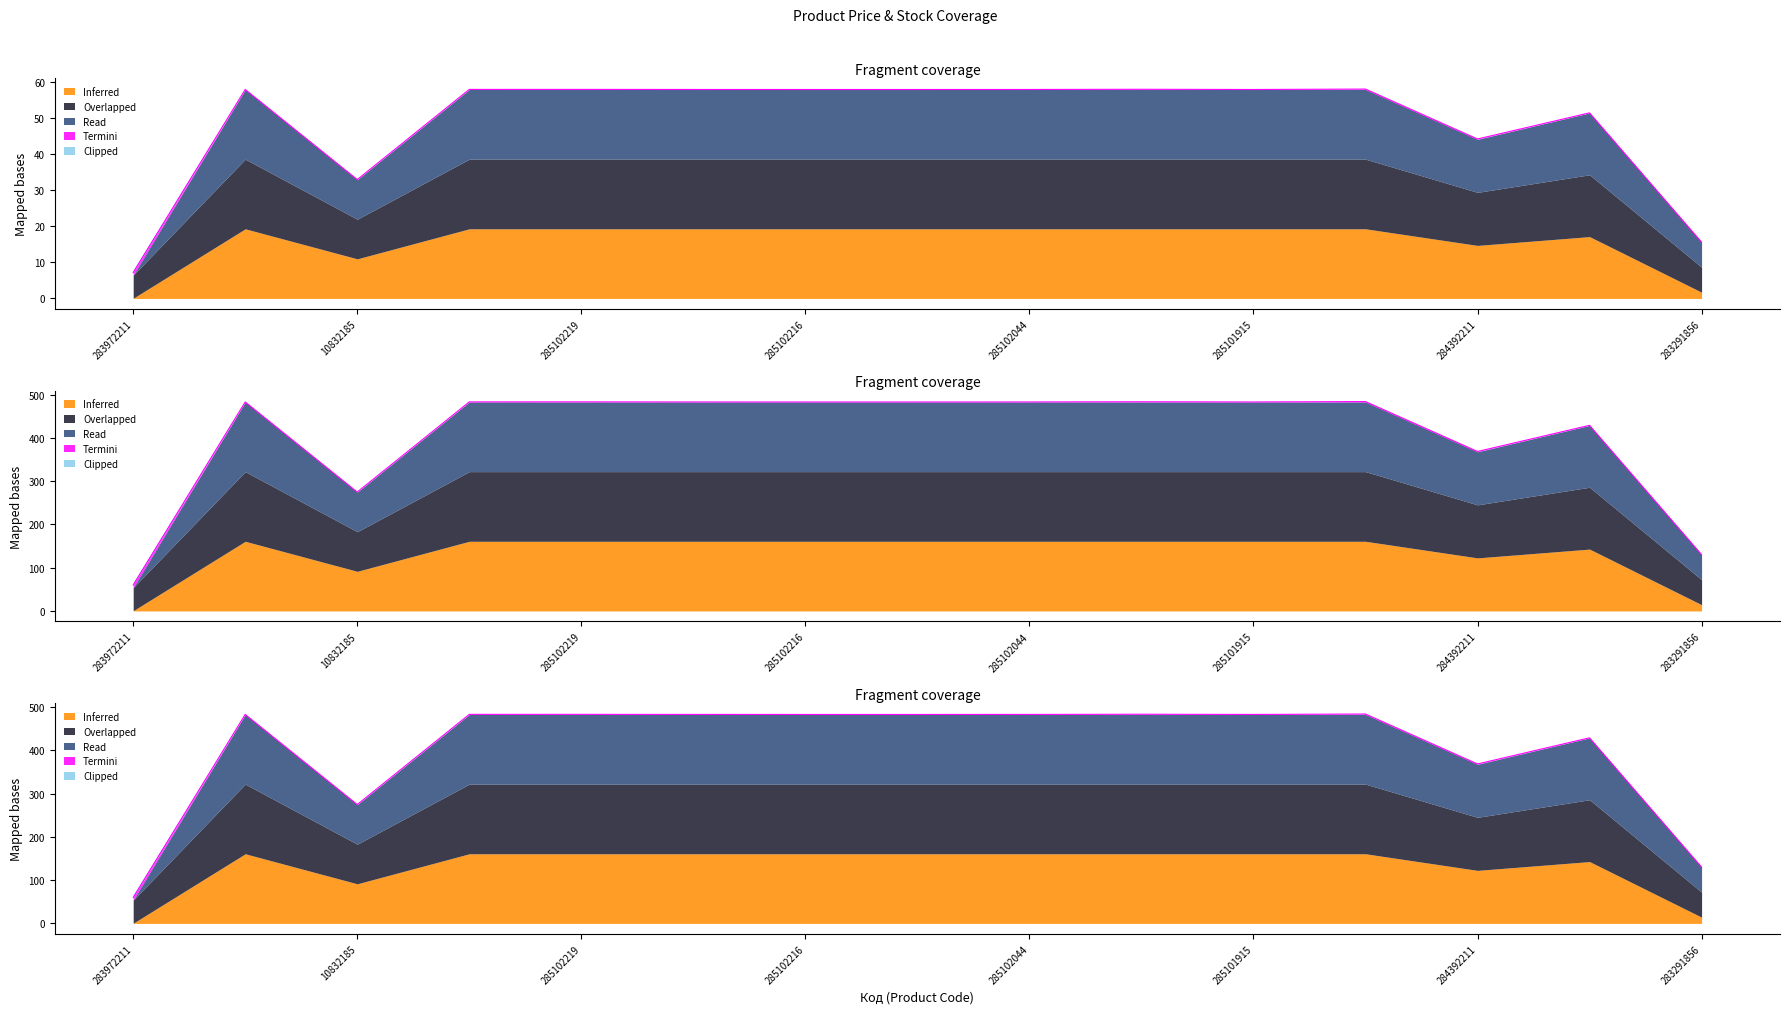

At how many categories does at least one series exceed 275?

12